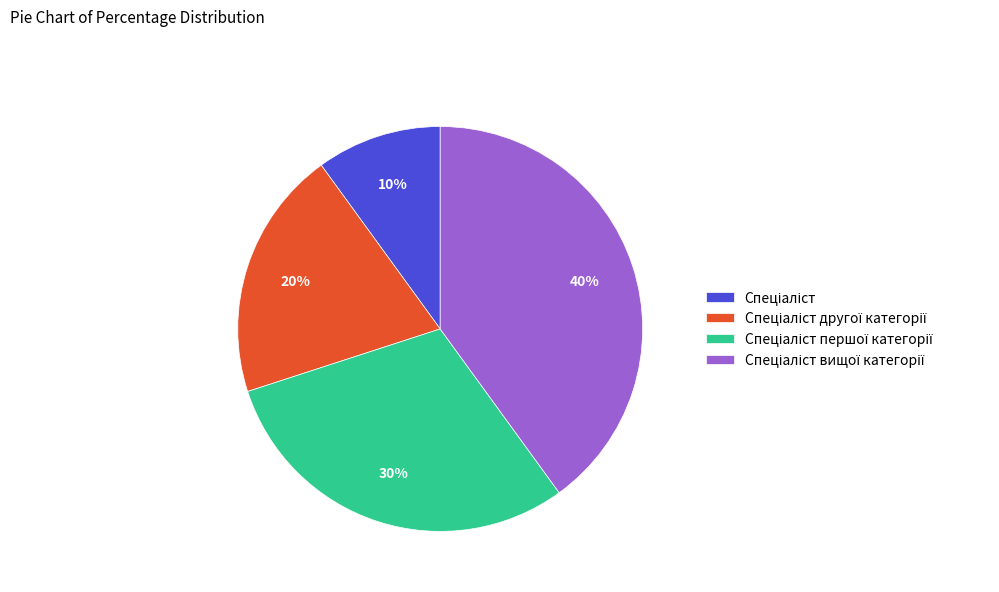

Is there any slice that represents more than half of the pie?

No